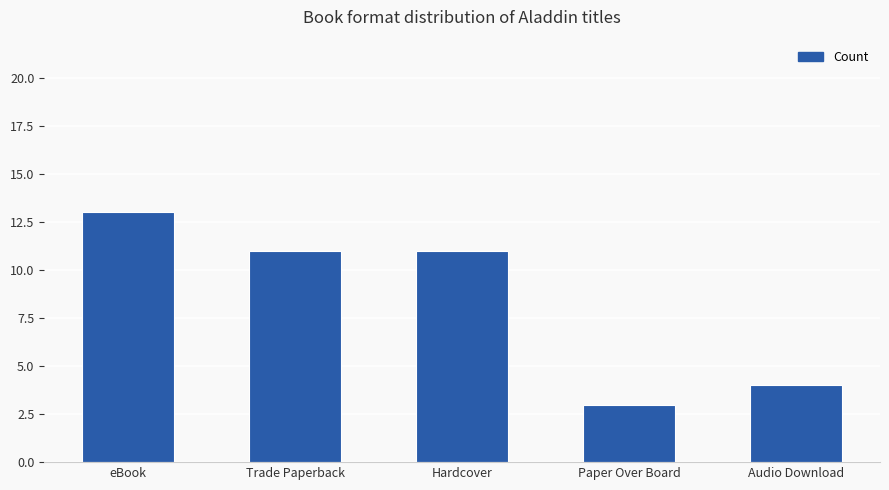

What is the sum of all values?

42